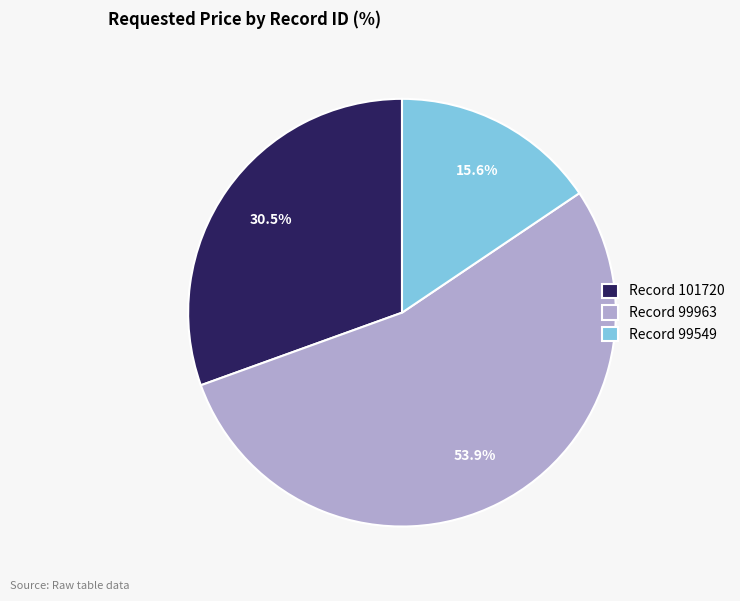

What is the smallest slice in the pie chart?

Record 99549